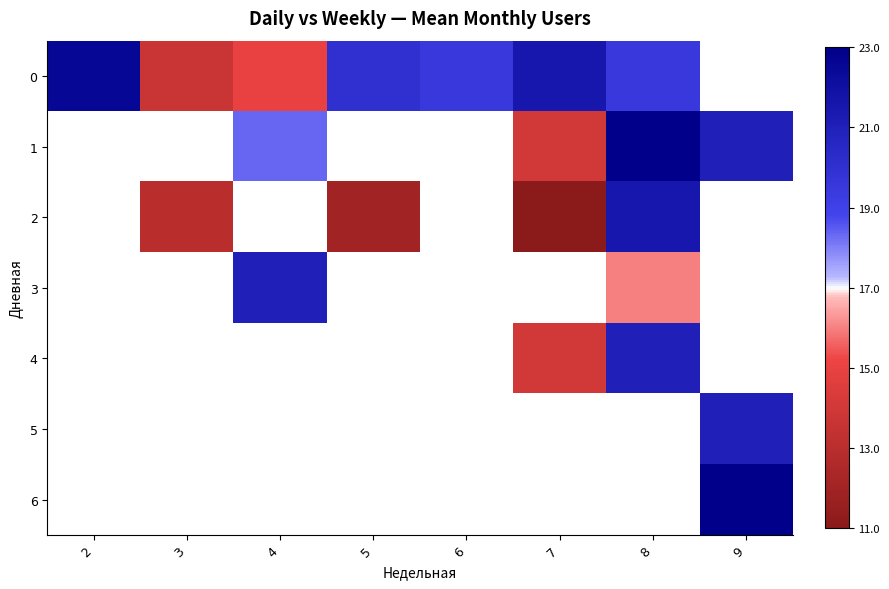

At how many categories does at least one series exceed 12?

8